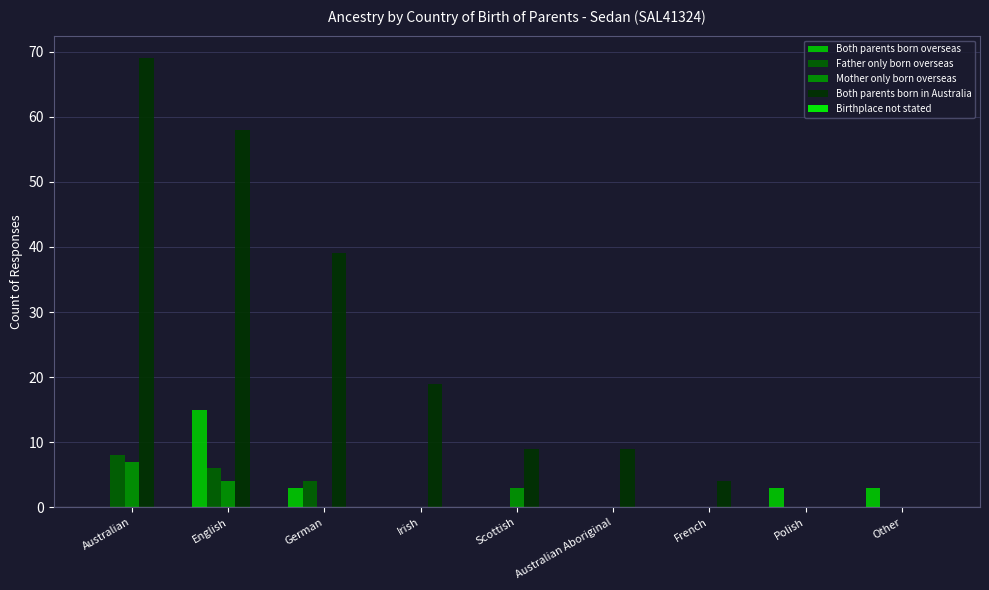

How many data points does each series have?

9